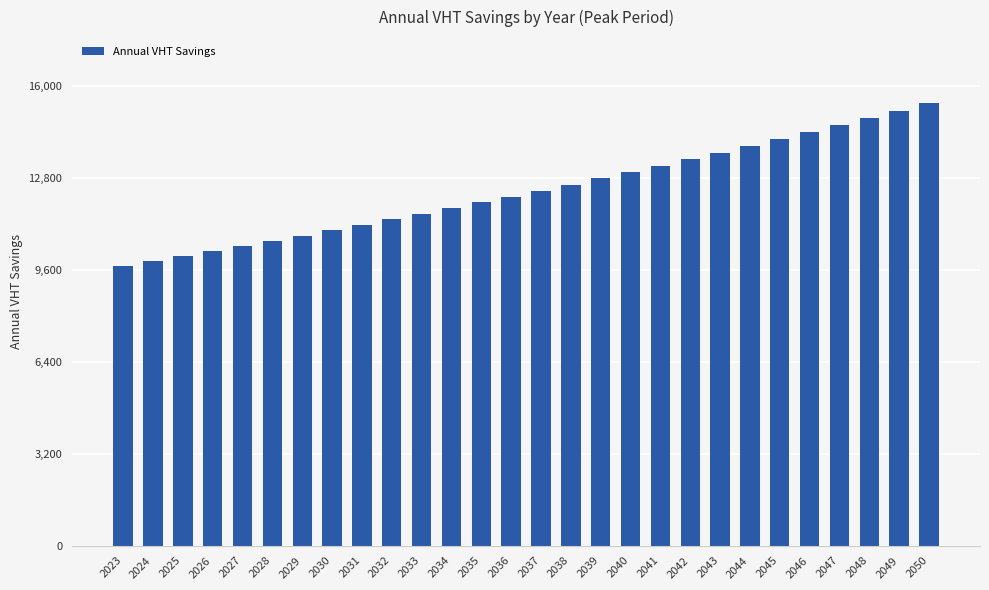

Between 2050 and 2036, which is larger?

2050